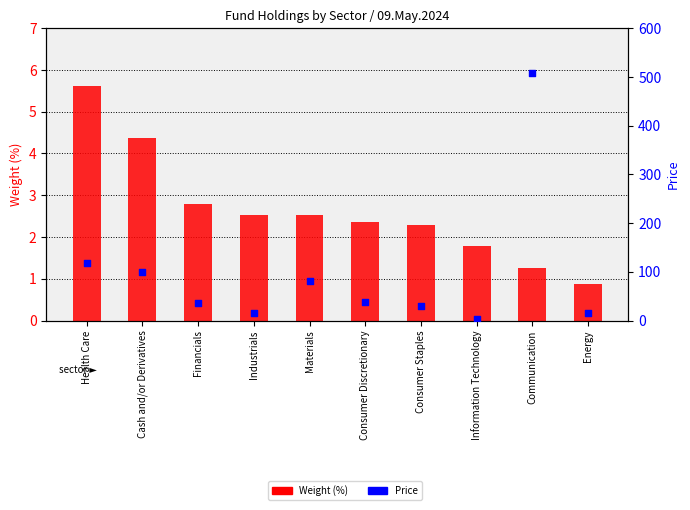

At which category is the sum across all series the highest?

Communication